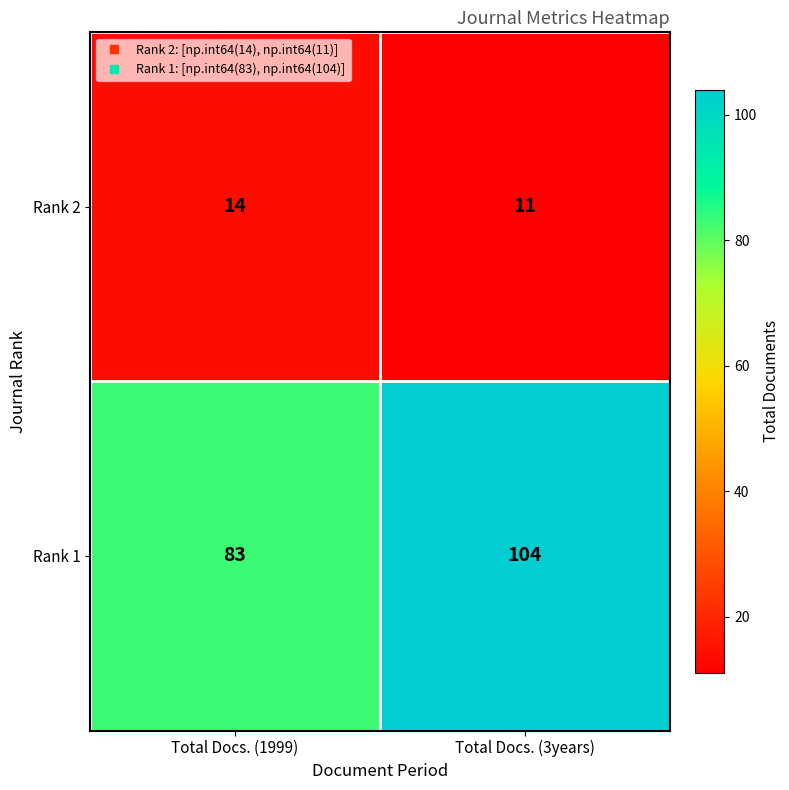

What is the sum of the Rank 1 values at Total Docs. (3years) and Total Docs. (1999)?

187